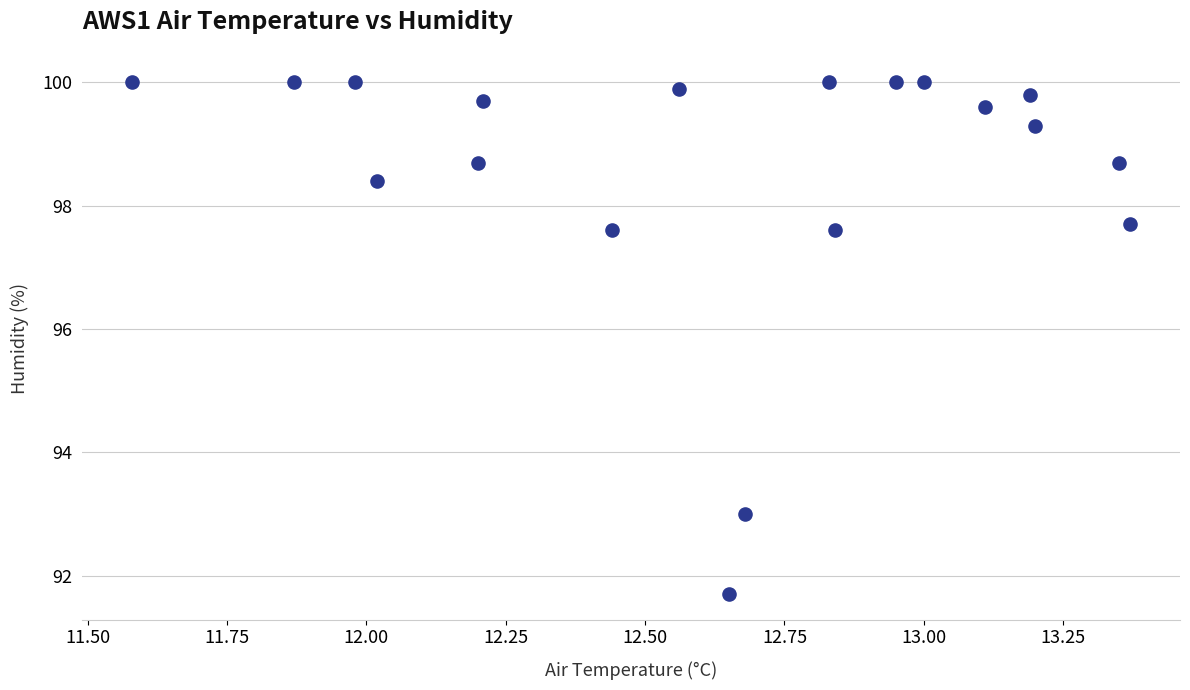

What Y value in the scatter plot is closest to 95?

93.0